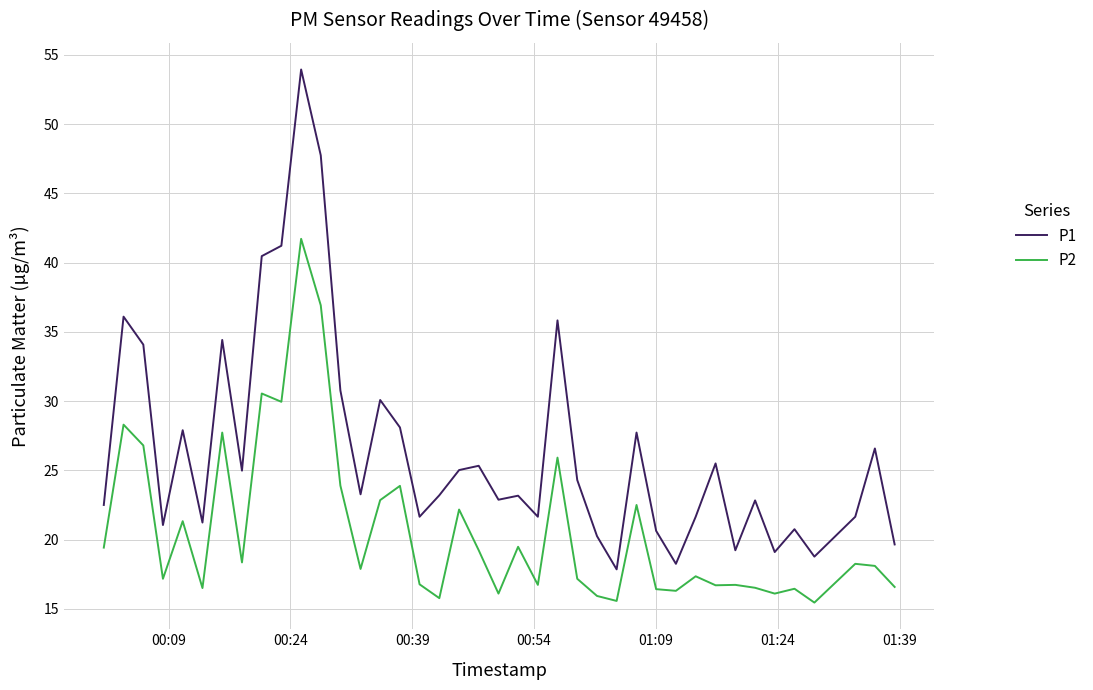

What is the average value of the P2 series?

20.7